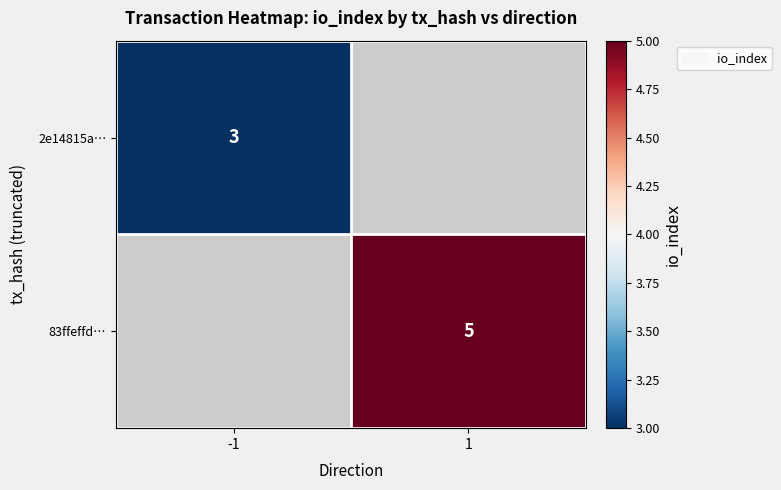

True or false: 83ffeffd… has a value of 8.5 at 1.

False